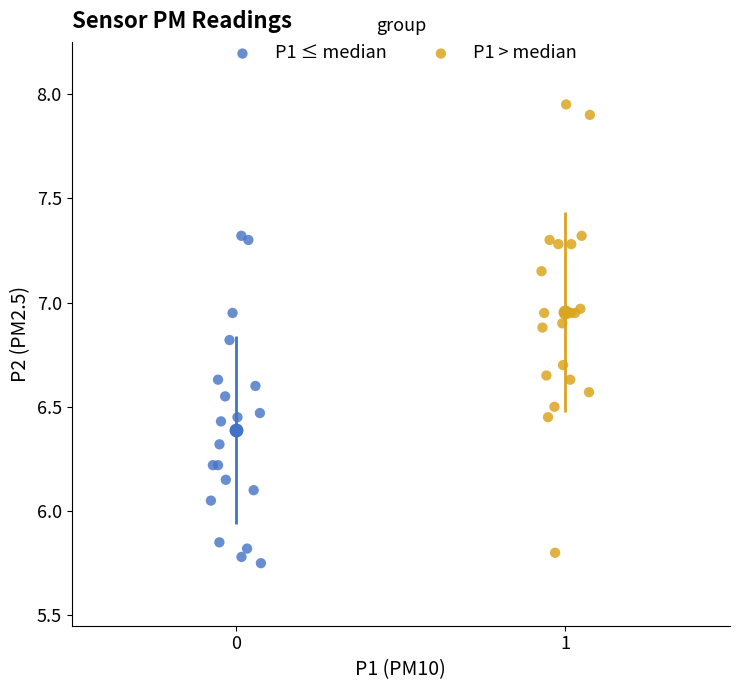

Which series contains the highest Y value?

P1 > median